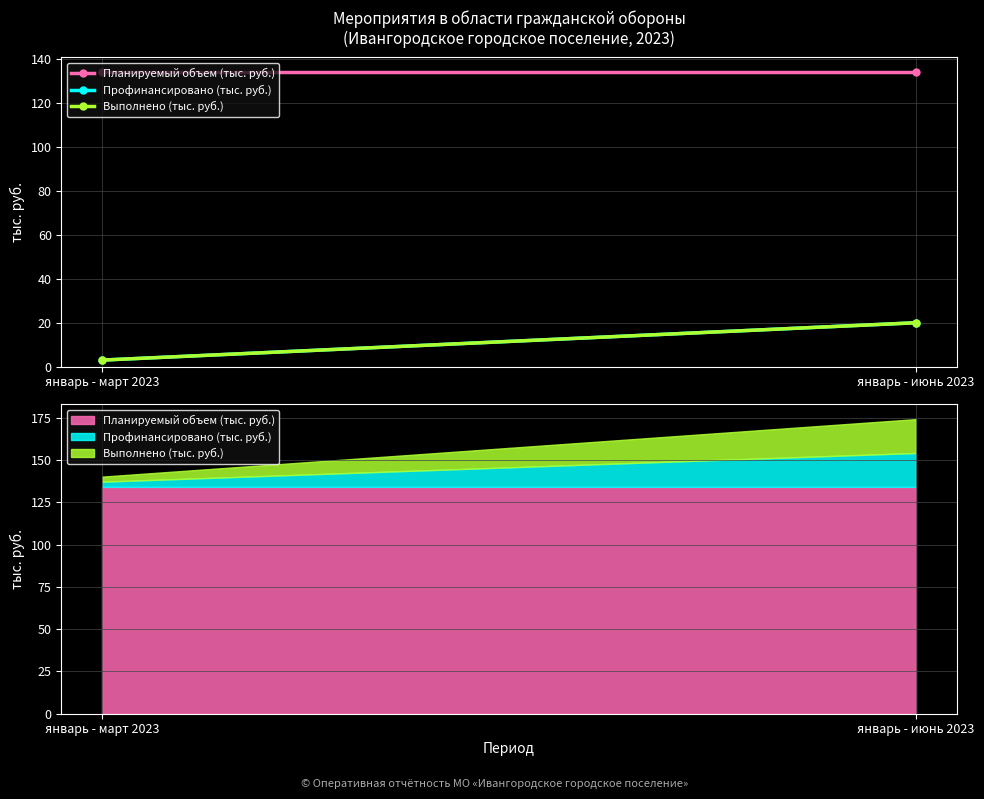

What is the difference between the maximum and minimum values in the Профинансировано (тыс. руб.) series?

17.0